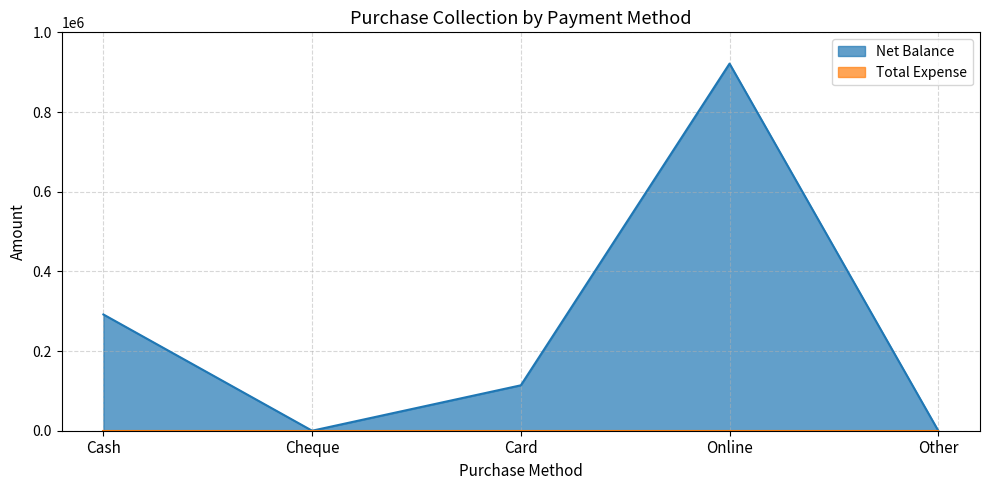

List the labels in order of value, smallest first.

Cheque, Other, Card, Cash, Online